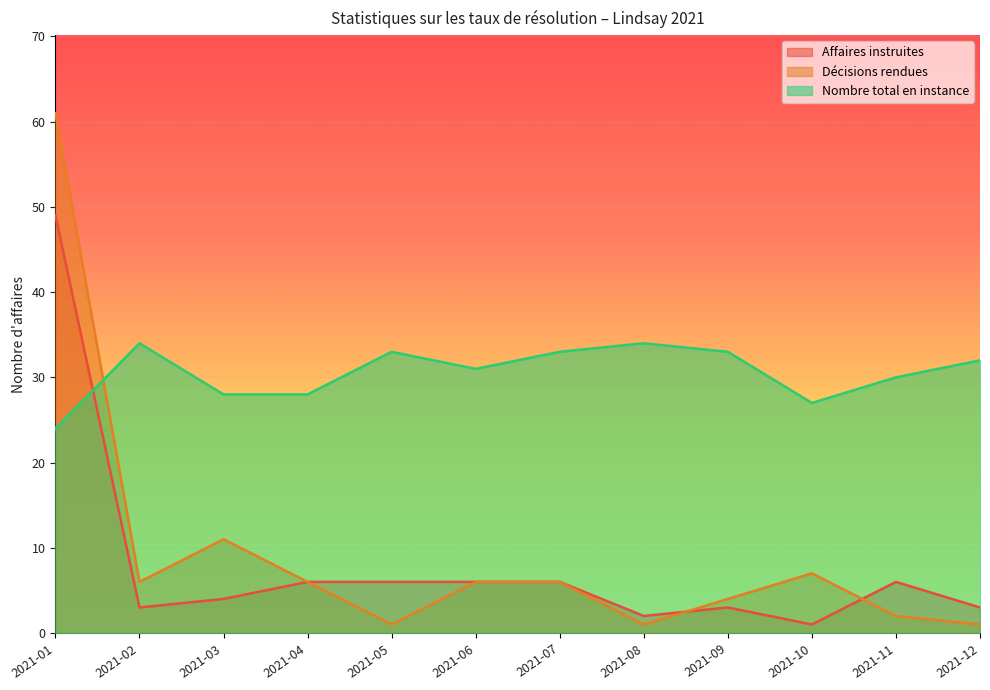

How many intersections are there between Affaires instruites and Décisions rendues?

2